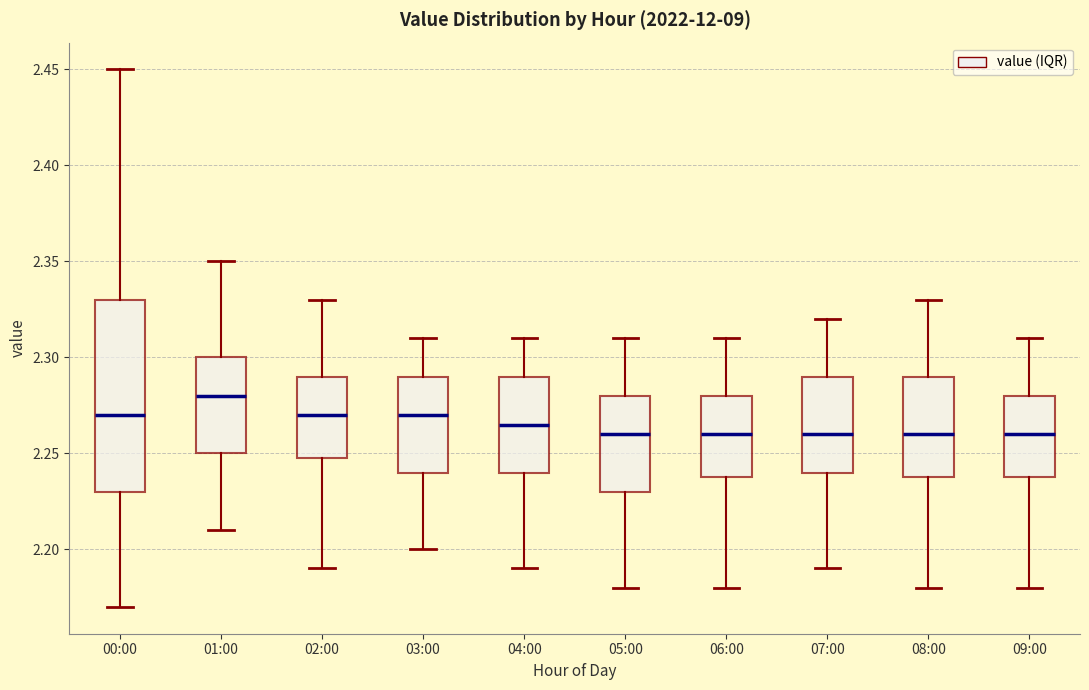

Reading left to right, transcribe this box plot: for each box, give where its median line is, the range the box spans, and where its two whiskers end, as read against the y-axis. The values are not printed on the chart, so give them approximately, as read against the axis.

00:00: median 2.270, box 2.230 to 2.330, whiskers 2.170 to 2.450
01:00: median 2.280, box 2.250 to 2.300, whiskers 2.210 to 2.350
02:00: median 2.270, box 2.250 to 2.290, whiskers 2.190 to 2.330
03:00: median 2.270, box 2.240 to 2.290, whiskers 2.200 to 2.310
04:00: median 2.265, box 2.240 to 2.290, whiskers 2.190 to 2.310
05:00: median 2.260, box 2.230 to 2.280, whiskers 2.180 to 2.310
06:00: median 2.260, box 2.240 to 2.280, whiskers 2.180 to 2.310
07:00: median 2.260, box 2.240 to 2.290, whiskers 2.190 to 2.320
08:00: median 2.260, box 2.240 to 2.290, whiskers 2.180 to 2.330
09:00: median 2.260, box 2.240 to 2.280, whiskers 2.180 to 2.310